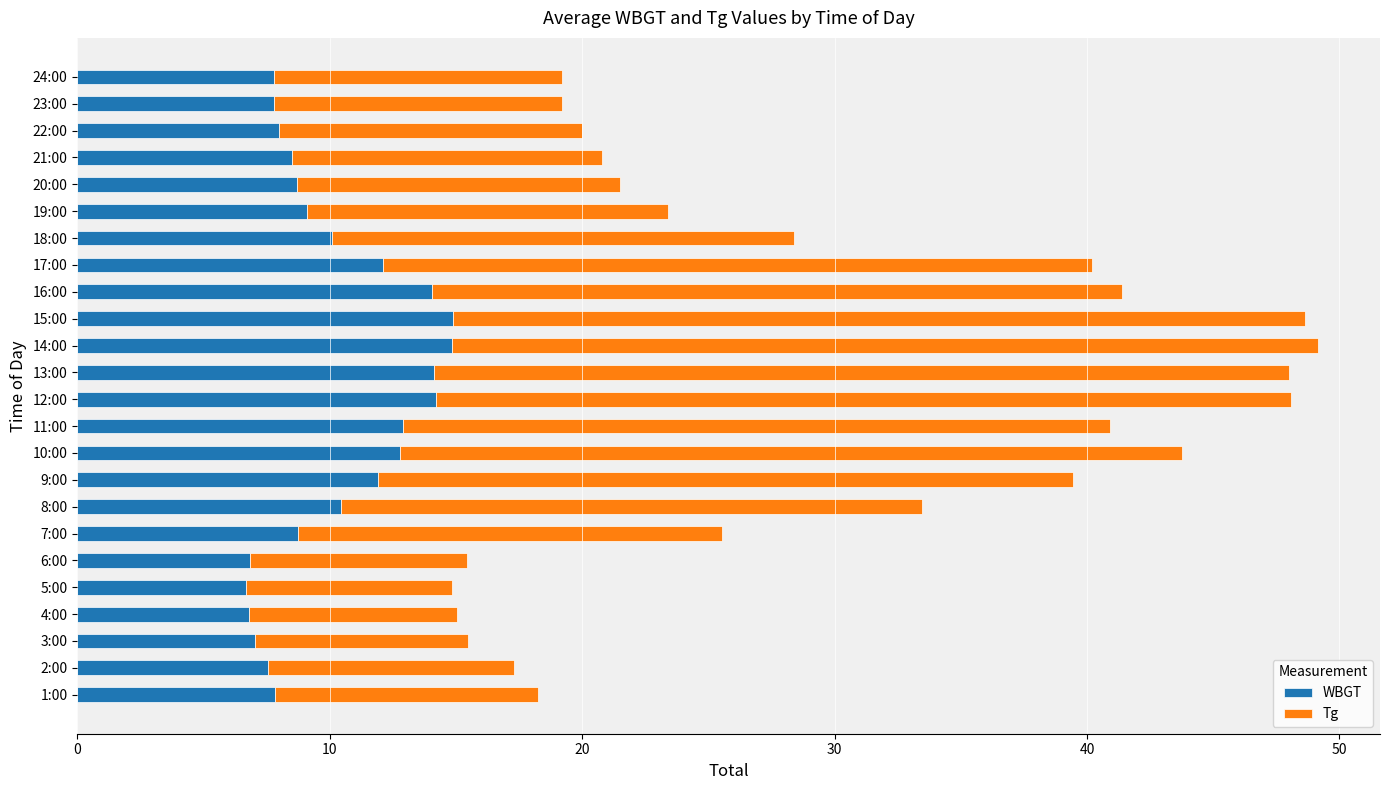

What is the difference between the maximum and minimum values in the WBGT series?

8.2